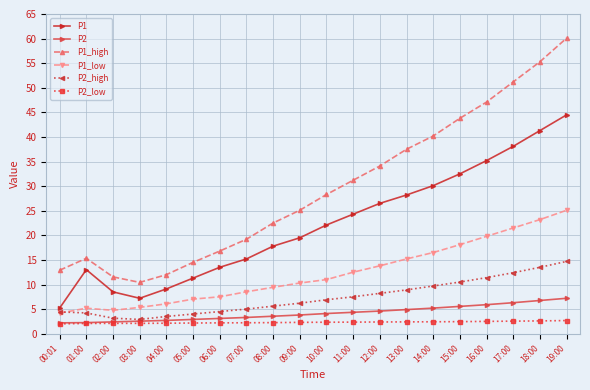

What is the label of the 12th point from the left?

11:00